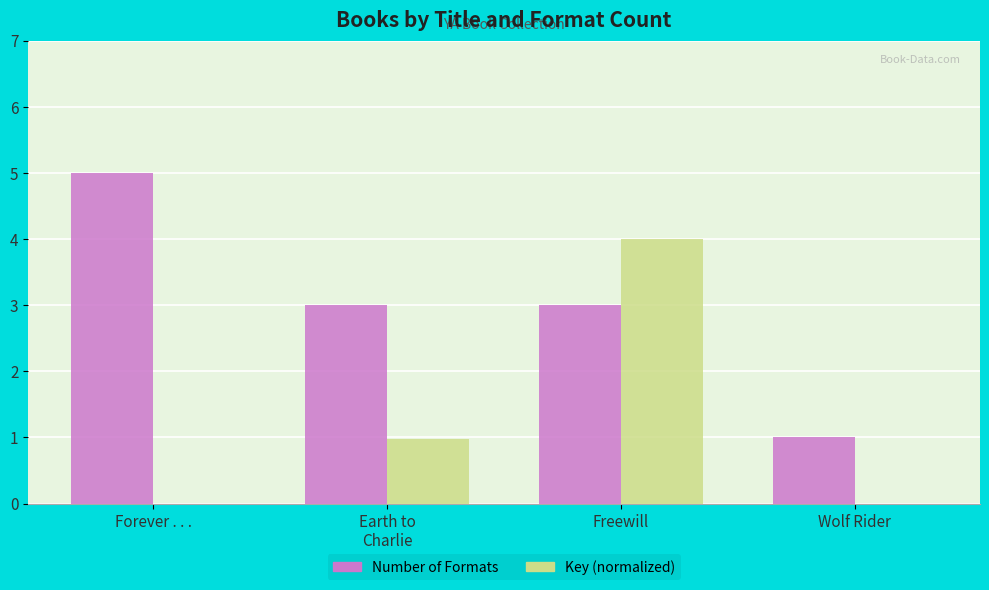

How many groups of bars are there?

4